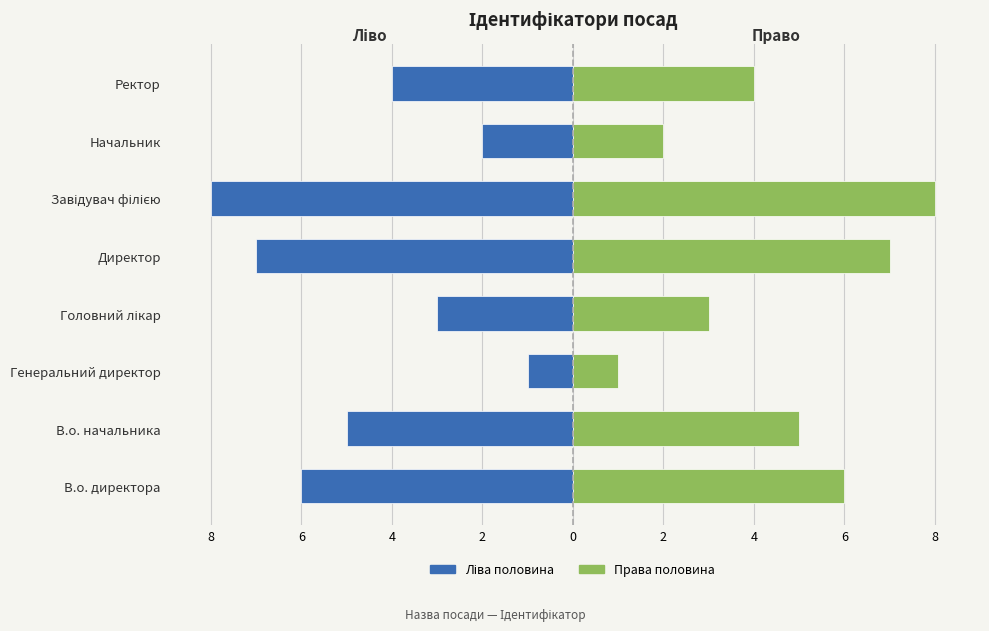

How many data points in Ідентифікатор (право) are above 5?

3